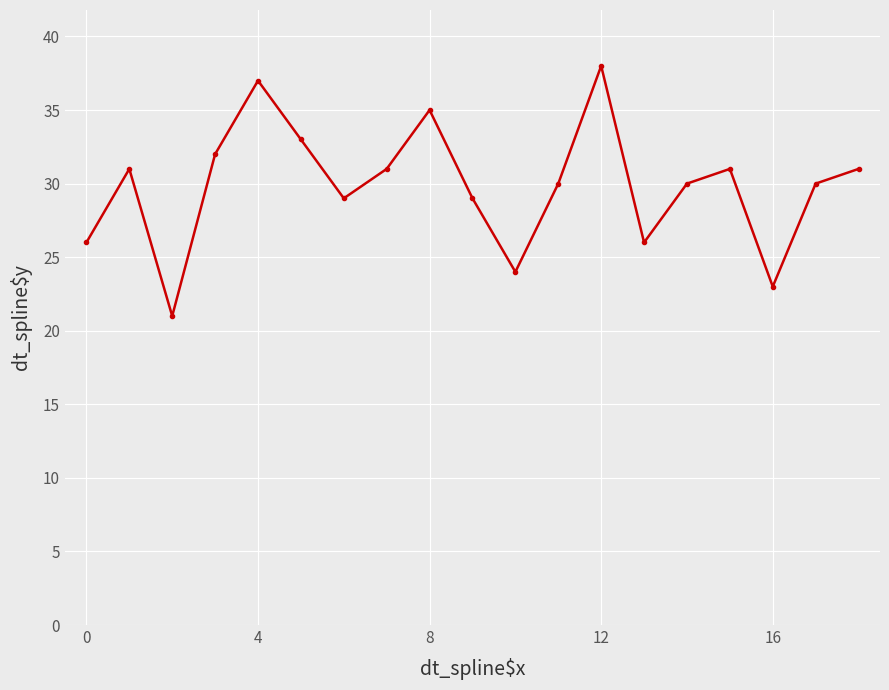

Count the number of categories in the chart.

19